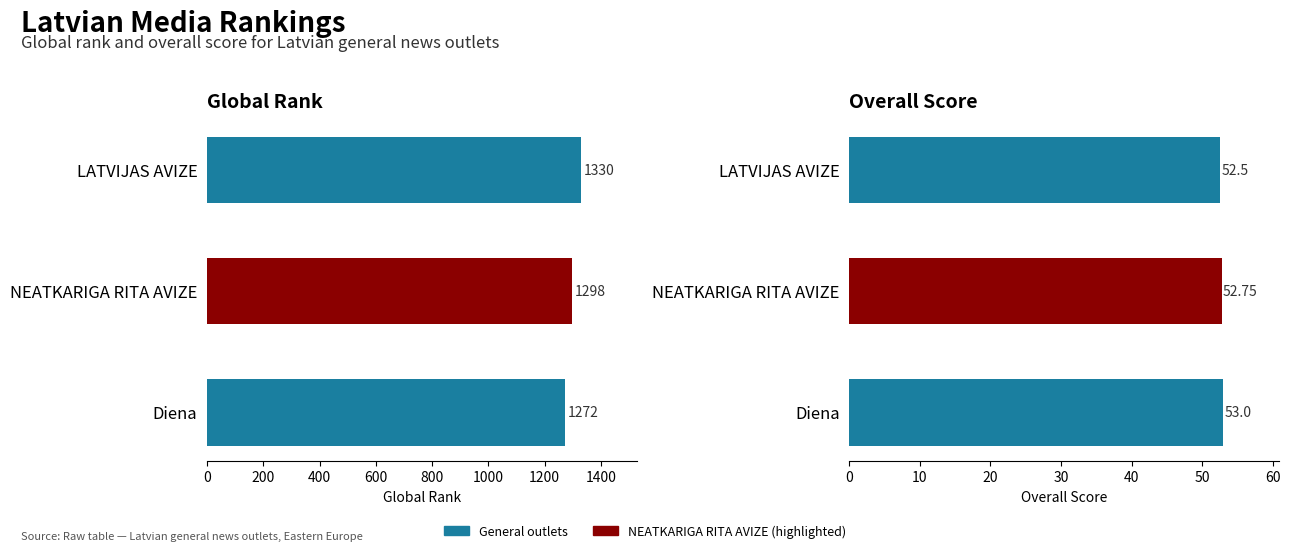

What is the average value of the Overall series?

52.8